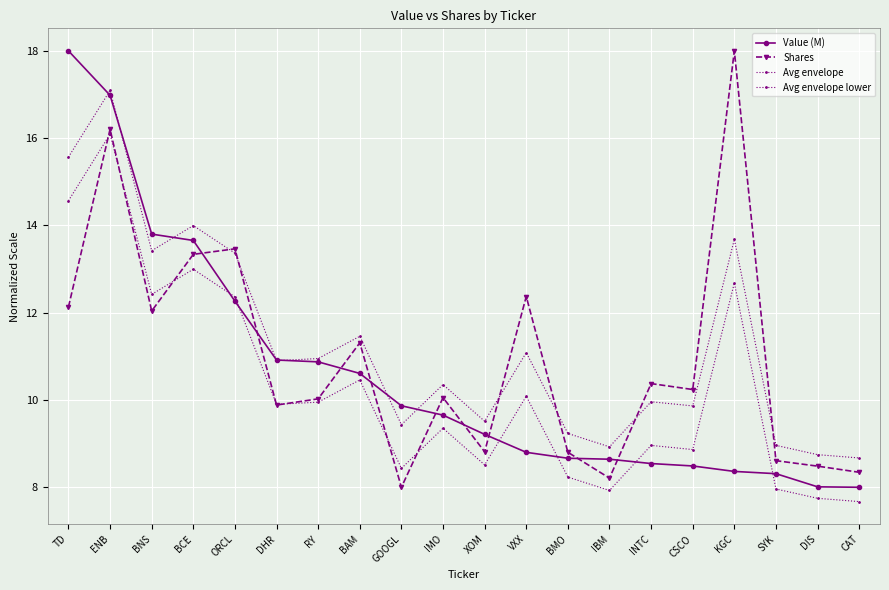

How many distinct data groups are displayed?

4